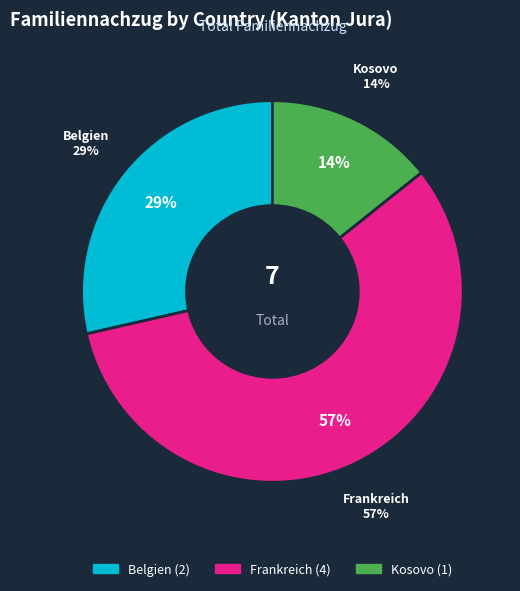

Combined, what portion of the pie is Frankreich and Belgien?

85.7%